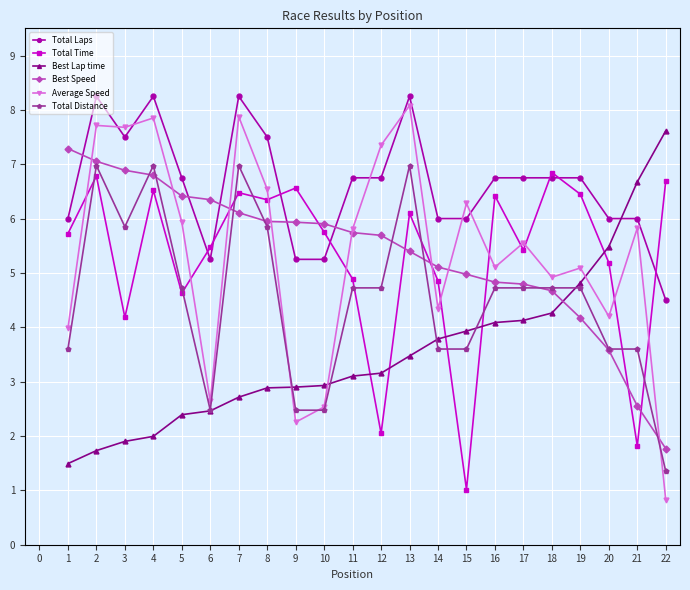

Which series ends up on top after the final intersection of Best Lap time and Best Speed?

Best Lap time